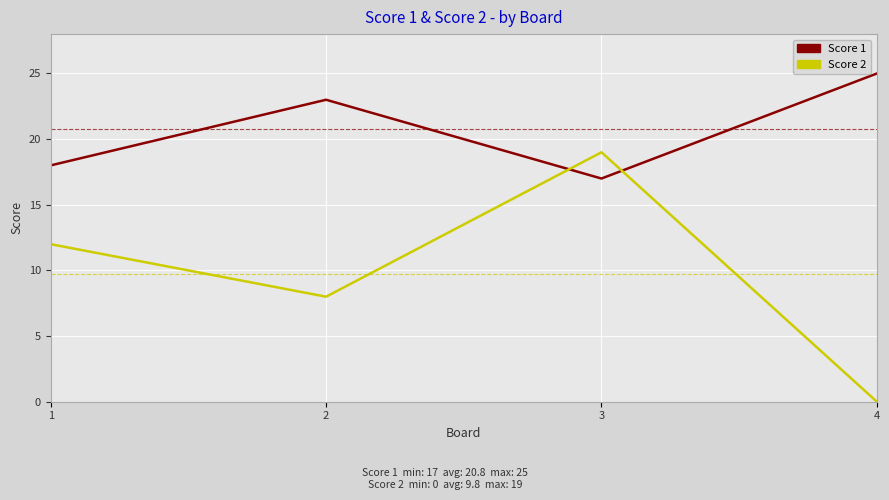

What is the maximum value shown in the chart?

25